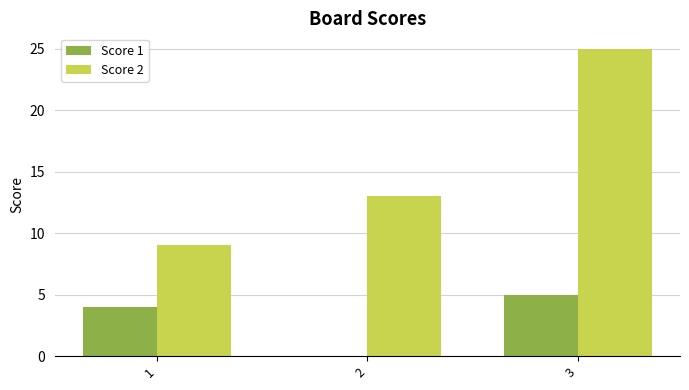

What is the maximum value for Score 2?

25